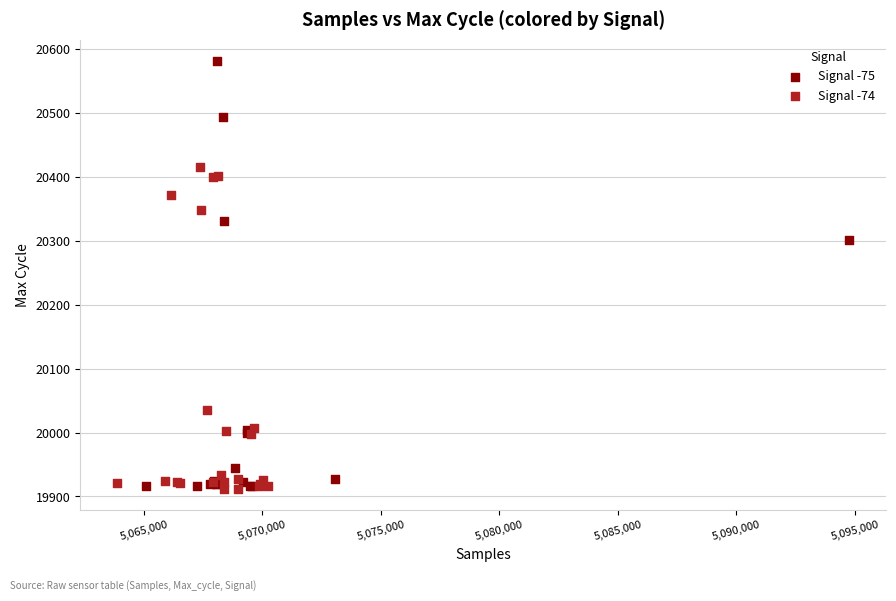

Which series contains the highest Y value?

Signal -75